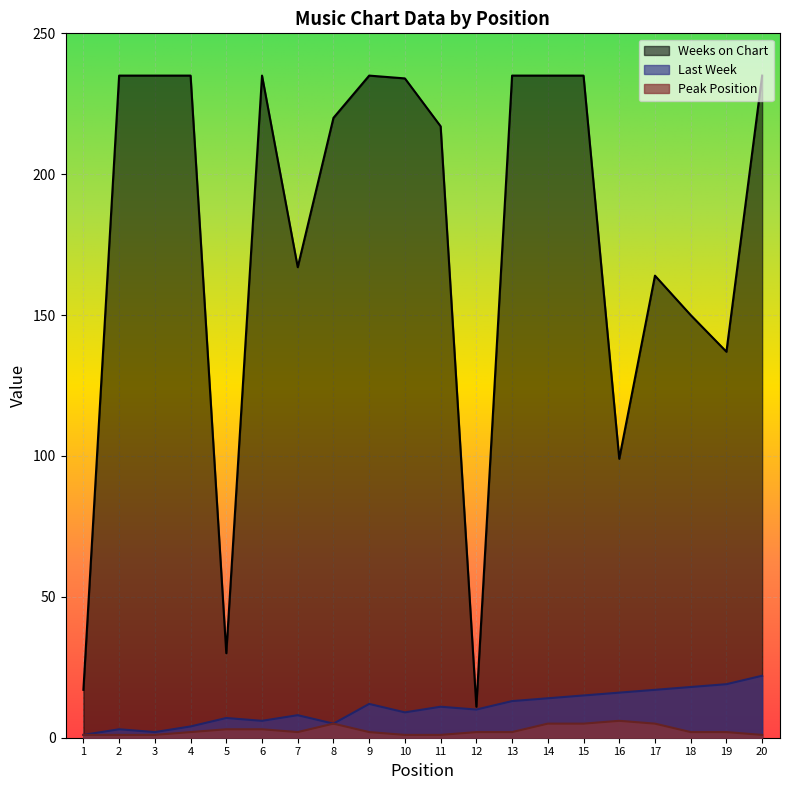

True or false: Weeks on Chart has more than 0 points higher than both neighbors.

True